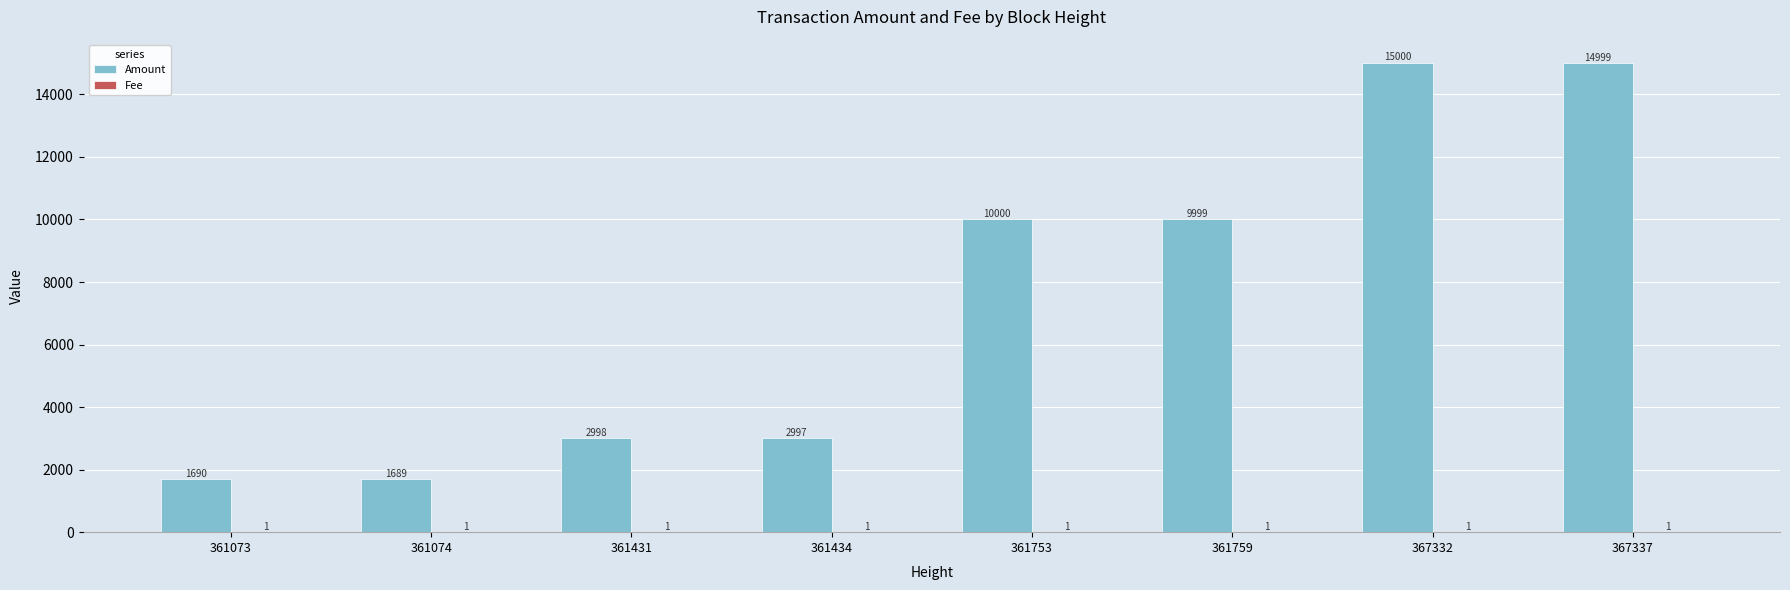

What is the sum of all Amount values?

59372